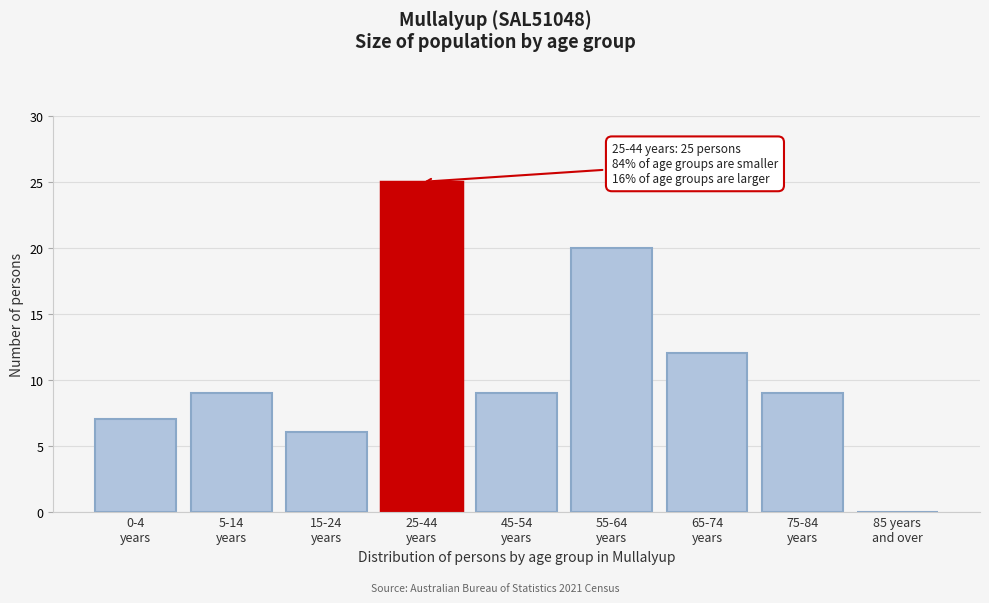

What is the sum of all values?

97